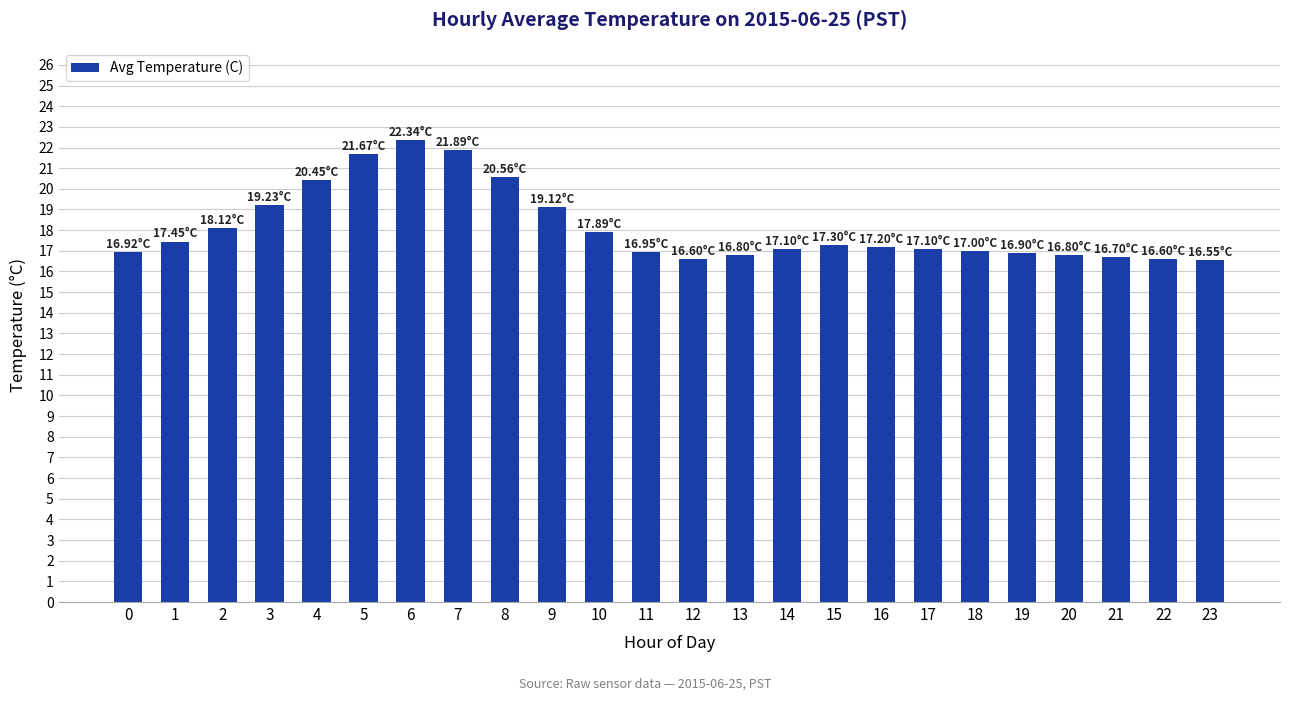

What is the average value?

18.1